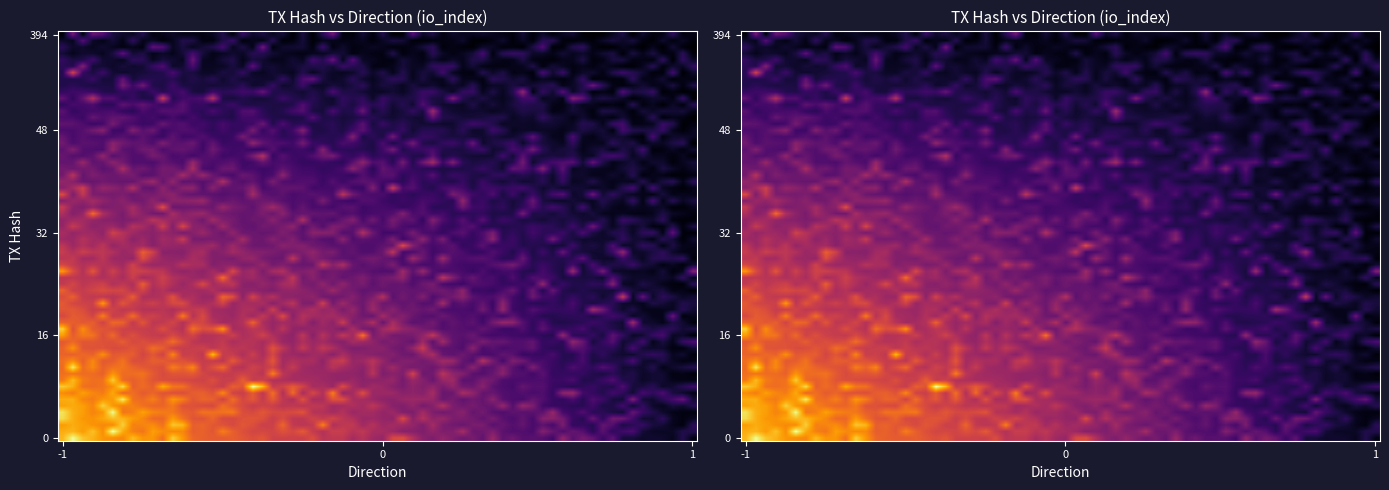

Which category has the lowest value across all series?

1